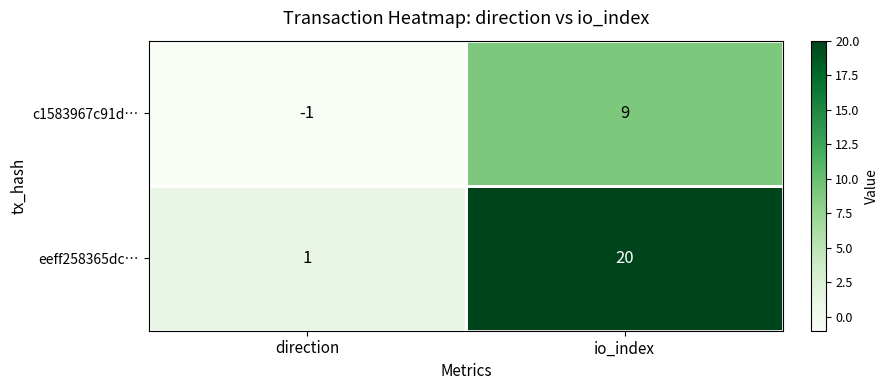

List the series in order of their peak value, highest first.

eeff258365dc…, c1583967c91d…